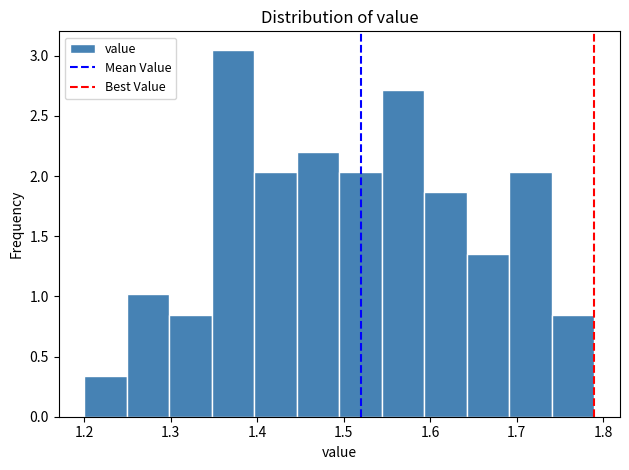

How tall is the bar that spans 1.25 to 1.30 on the x-axis? Neither the bar edges nor the heights are printed on the chart, so give them approximately, as read against the axes.

1.00